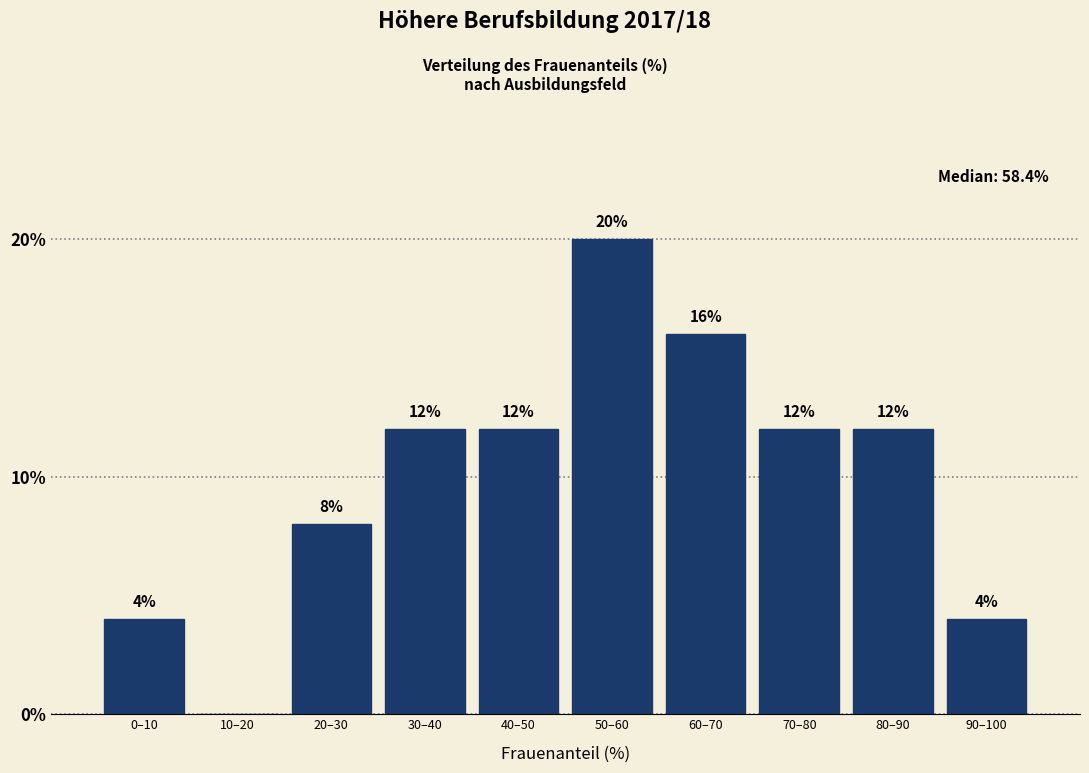

Reading left to right, extract all data points from this chart.

0–10=4	10–20=0	20–30=8	30–40=12	40–50=12	50–60=20	60–70=16	70–80=12	80–90=12	90–100=4